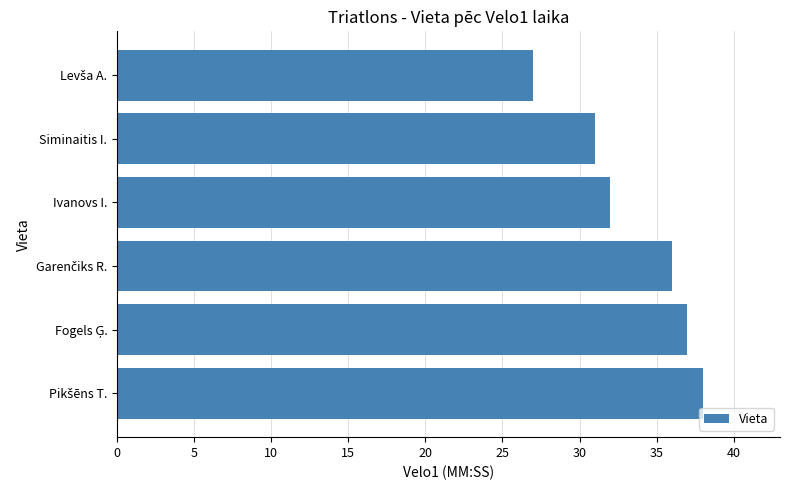

What is the difference between the maximum and minimum values?

11